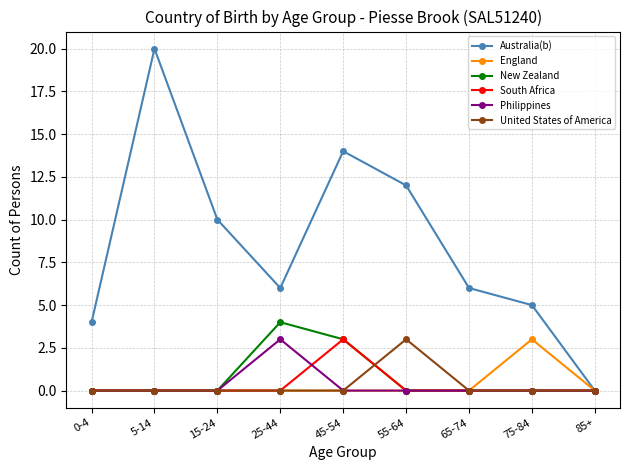

Count the number of data series in this chart.

6